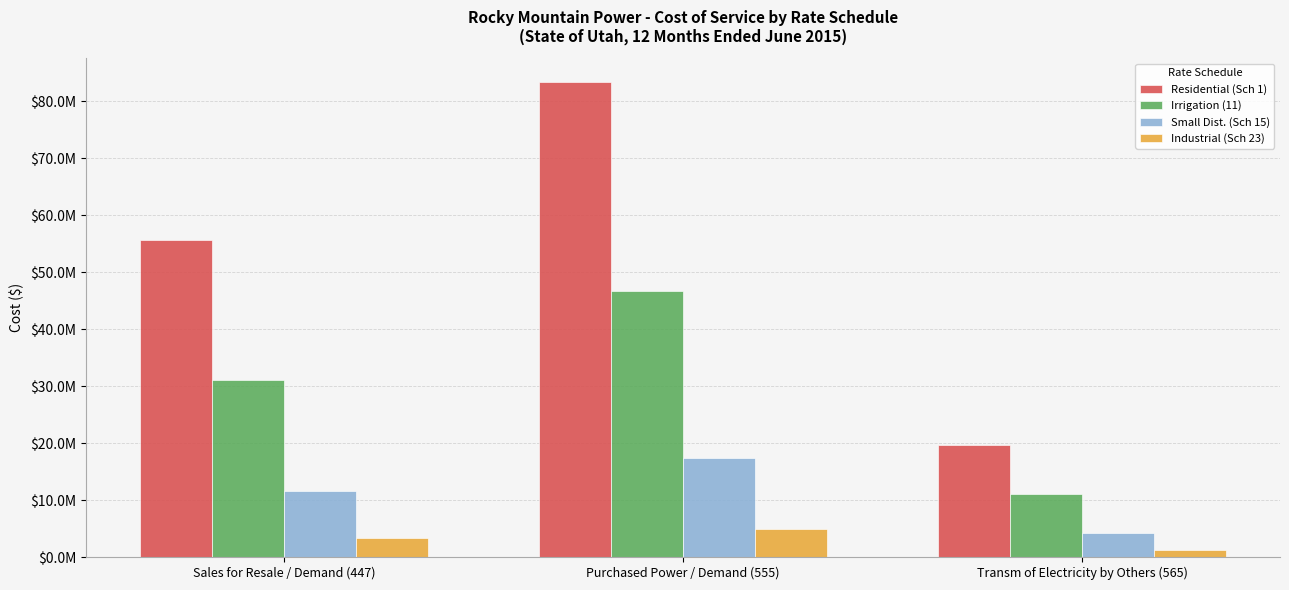

Which series changed the most between Sales for Resale / Demand (447) and Purchased Power / Demand (555)?

Residential (Sch 1)